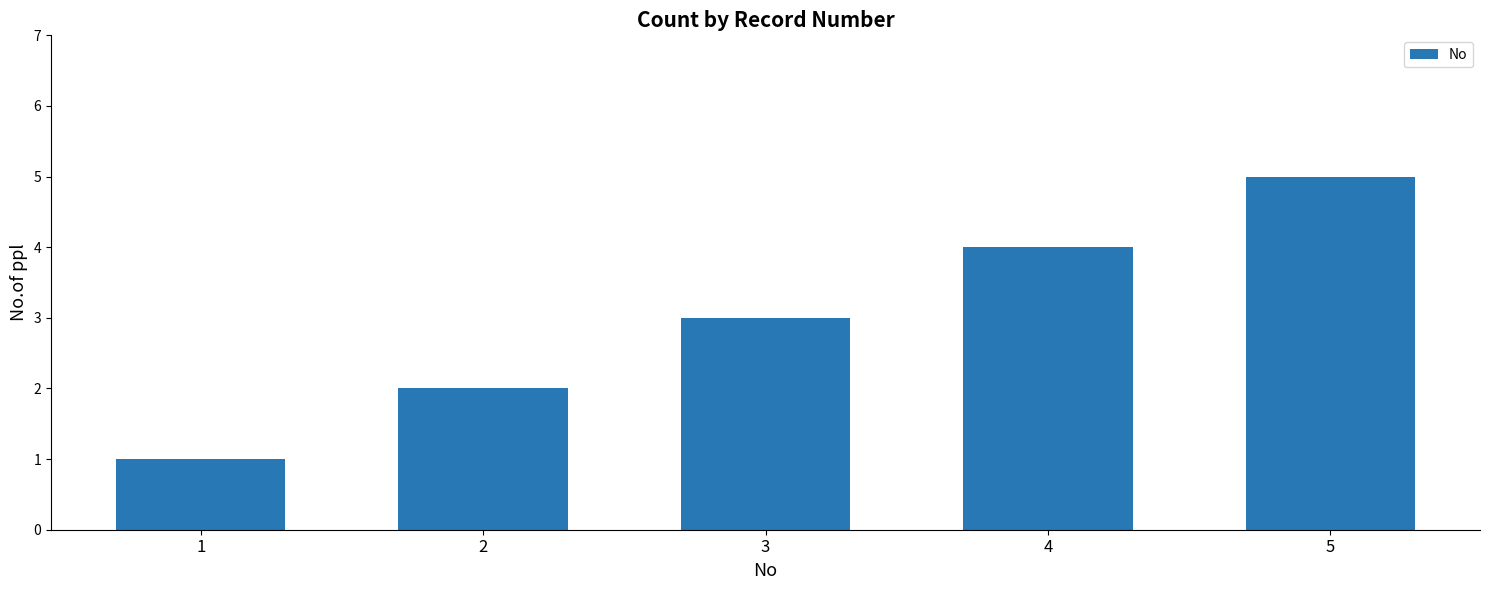

What is the value of the 4th bar from the left?

4